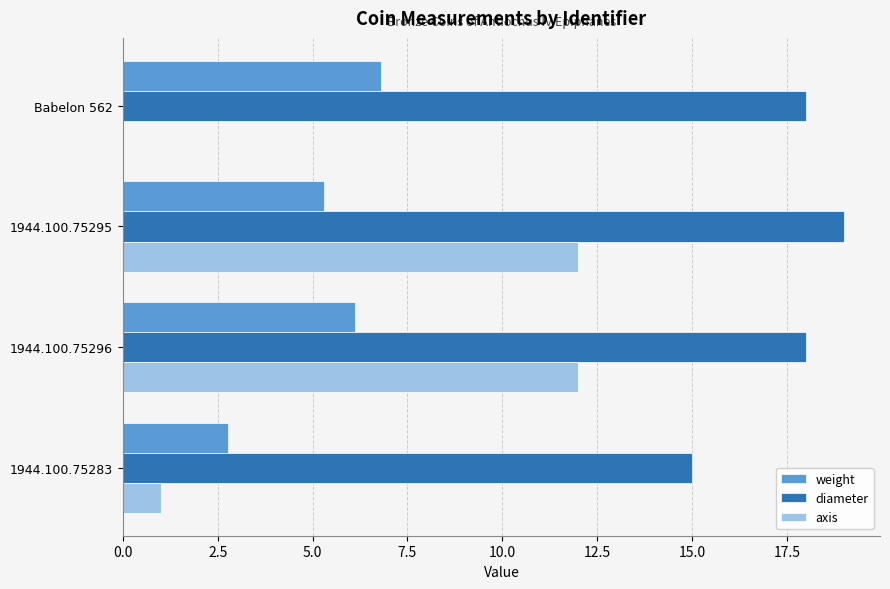

What is the total value across all series at 1944.100.75295?

36.3